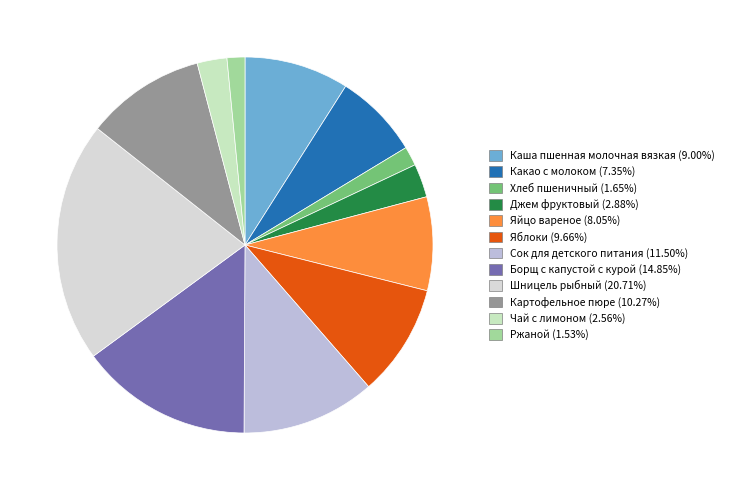

How many slices are in this pie chart?

12